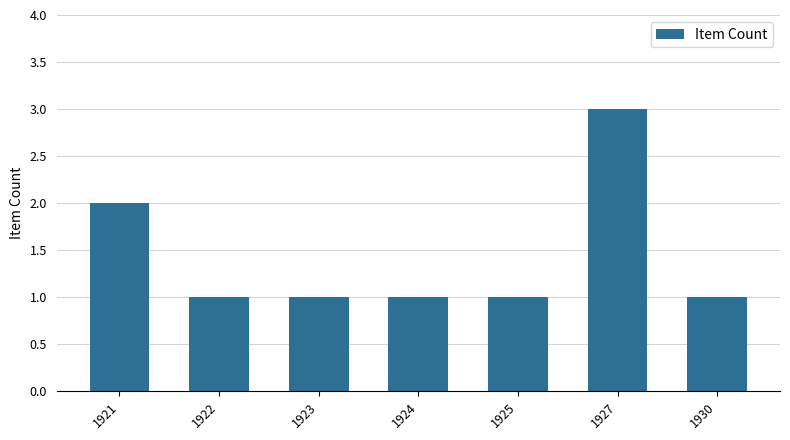

What is the value of the 7th bar from the left?

1